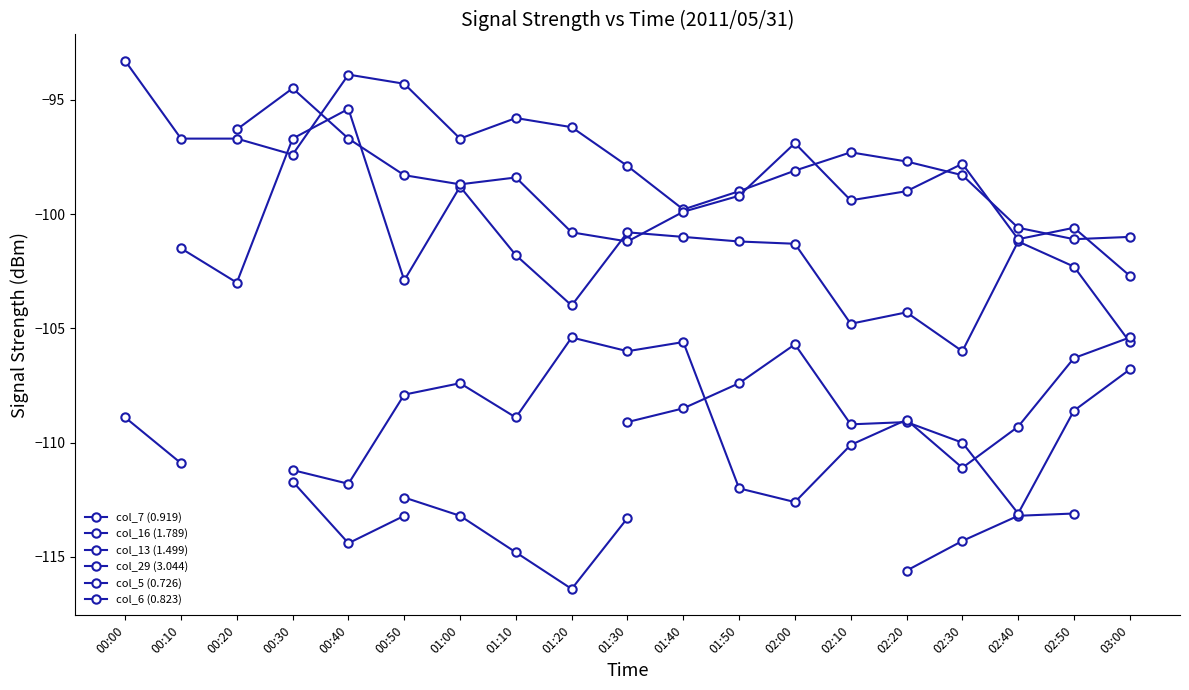

Rank the categories by col_29 (3.044) value from highest to lowest.

00:20, 01:20, 03:00, 01:40, 01:30, 02:50, 01:00, 00:50, 00:00, 01:10, 02:20, 02:40, 02:10, 00:10, 02:30, 00:30, 00:40, 01:50, 02:00